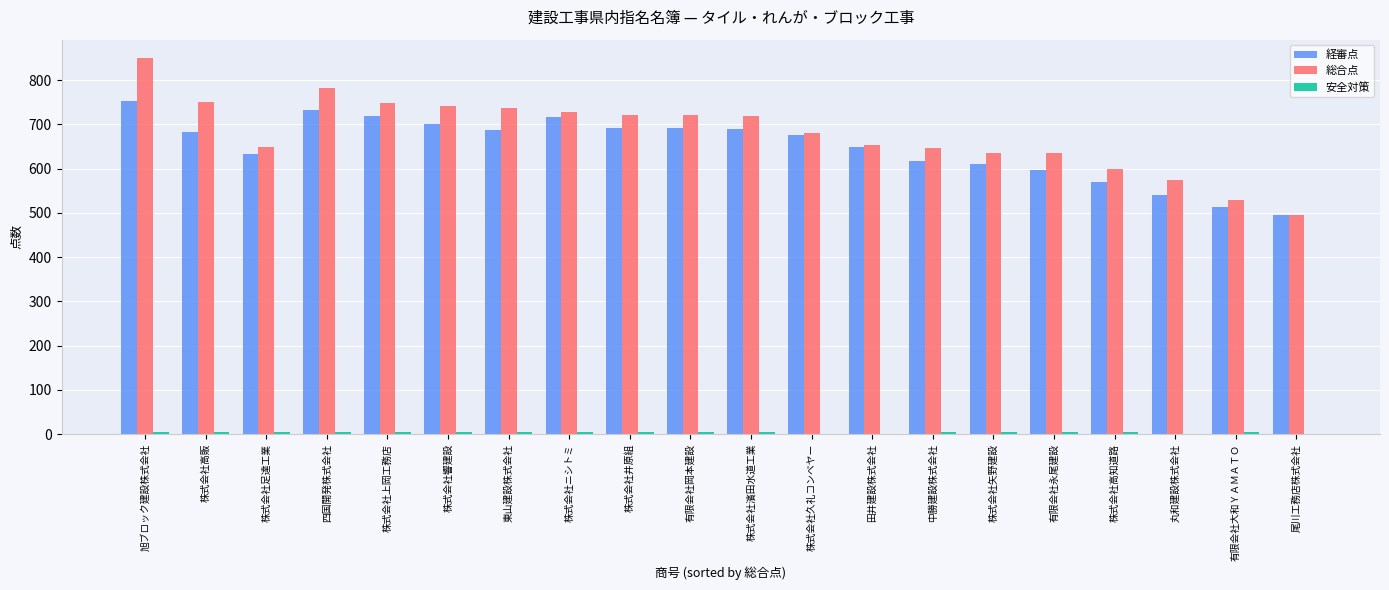

Which category has the highest value across all series?

旭ブロック建設株式会社